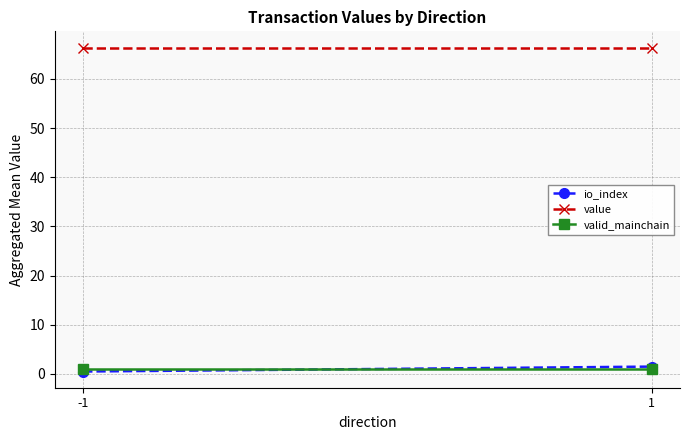

Reading left to right, list all the values displayed in this chart.

io_index: -1=0.5	1=1.5
value: -1=66.4	1=66.4
valid_mainchain: -1=1.0	1=1.0